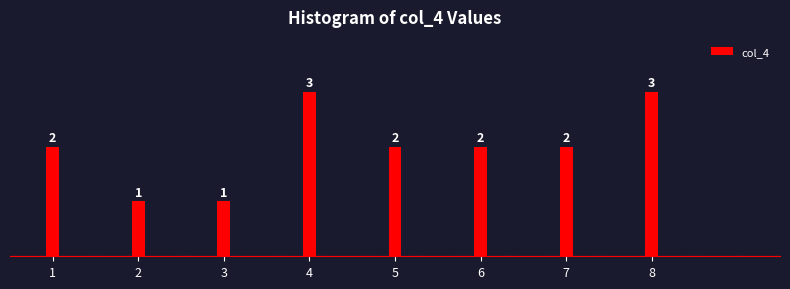

Reading left to right, transcribe all the data shown in this chart.

2	1	1	3	2	2	2	3